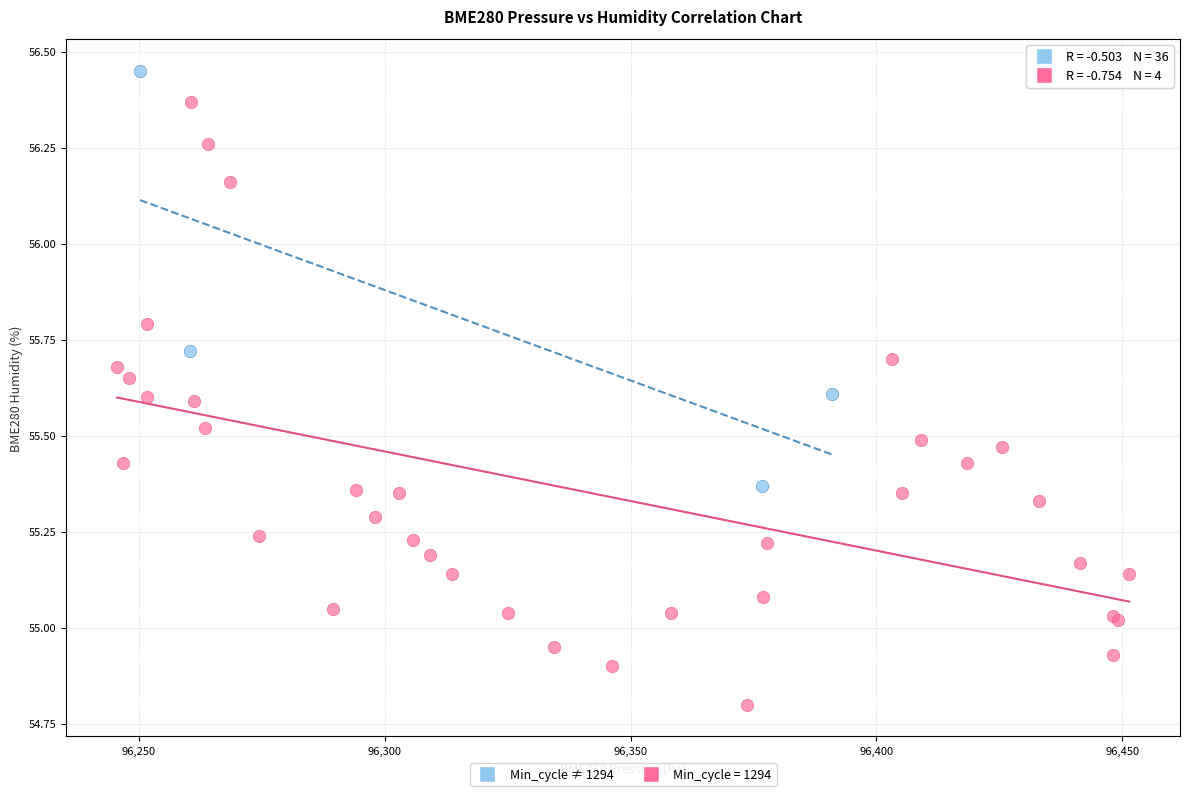

Which series reaches the maximum Y coordinate?

Min_cycle ≠ 1294